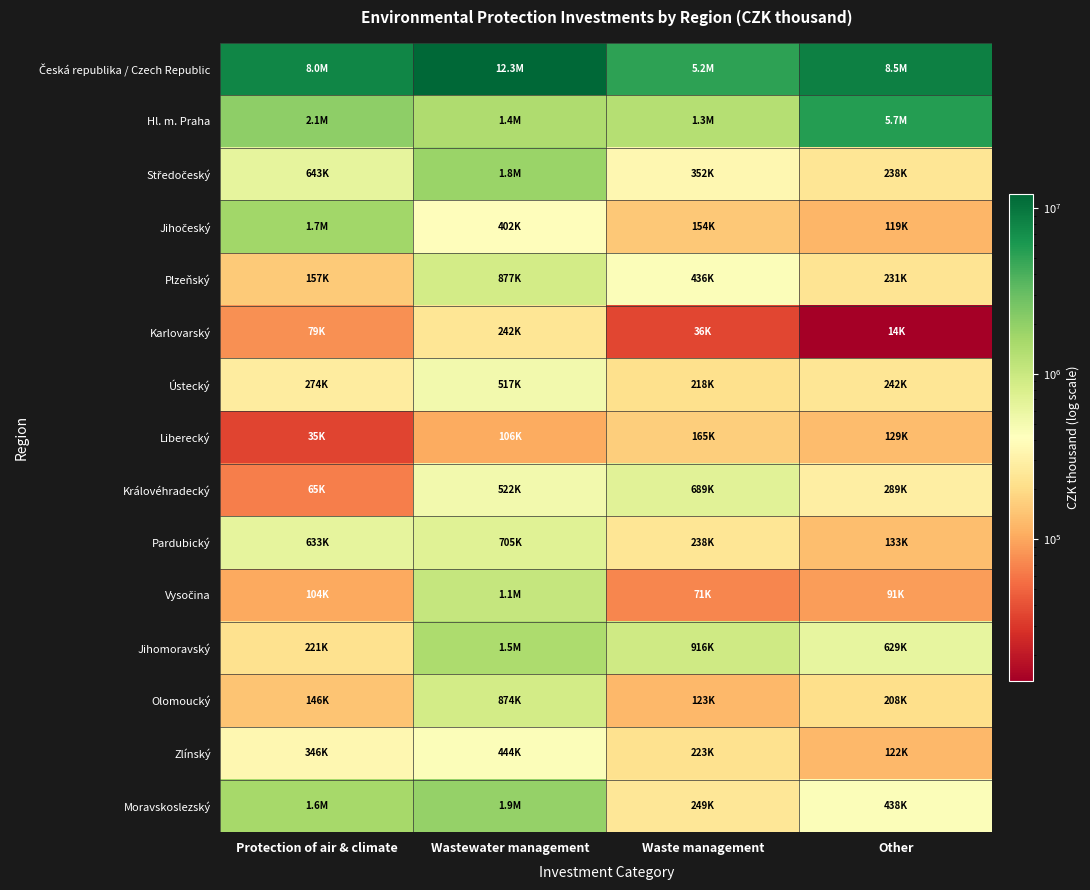

Which category has the lowest value across all series?

Other